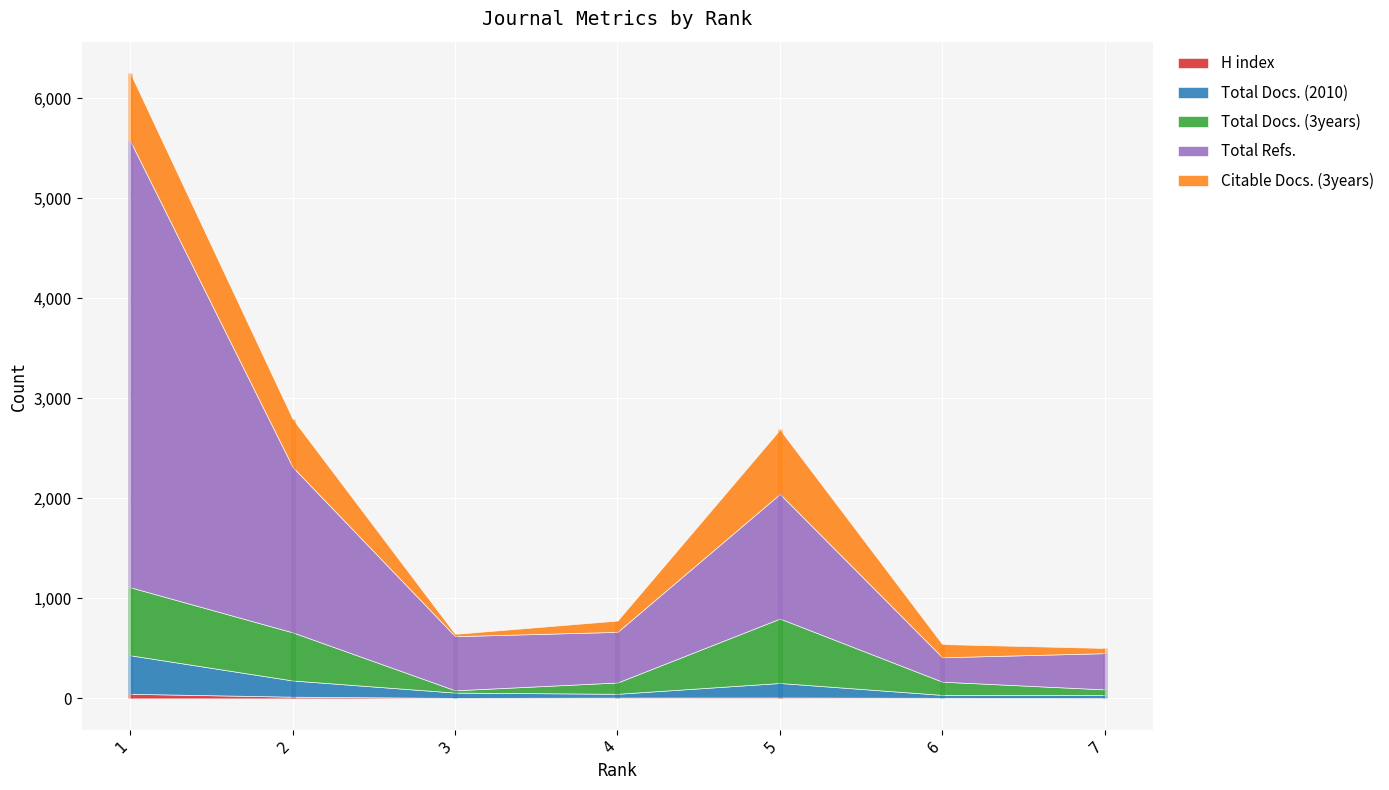

Count the number of data series in this chart.

5